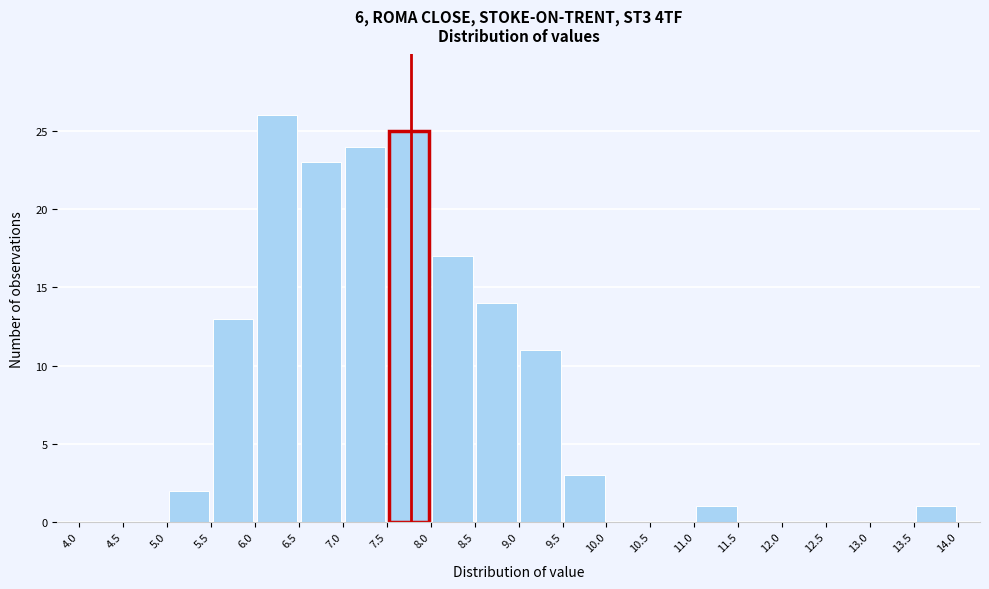

Reading left to right, transcribe this chart: for each bar, give the range it covers on the x-axis and its height. The values are not printed on the chart, so give them approximately, as read against the axis.

4.0 to 4.5: 0
4.5 to 5.0: 0
5.0 to 5.5: 2
5.5 to 6.0: 13
6.0 to 6.5: 26
6.5 to 7.0: 23
7.0 to 7.5: 24
7.5 to 8.0: 25
8.0 to 8.5: 17
8.5 to 9.0: 14
9.0 to 9.5: 11
9.5 to 10.0: 3
10.0 to 10.5: 0
10.5 to 11.0: 0
11.0 to 11.5: 1
11.5 to 12.0: 0
12.0 to 12.5: 0
12.5 to 13.0: 0
13.0 to 13.5: 0
13.5 to 14.0: 1